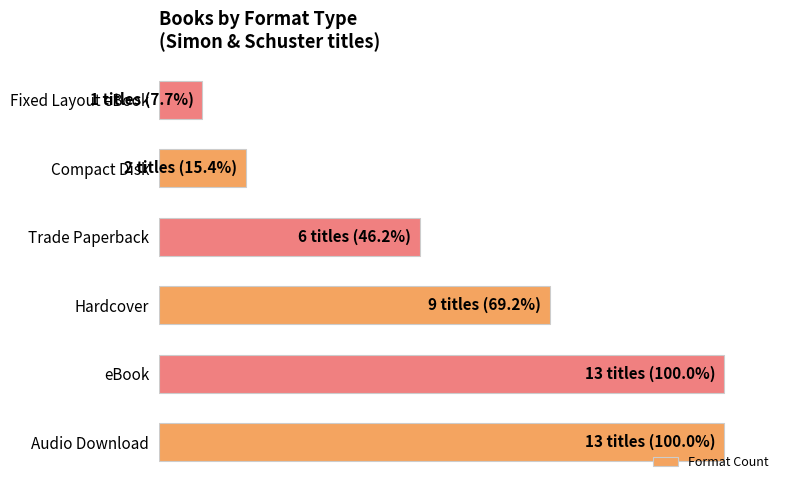

Does the chart contain any negative values?

No